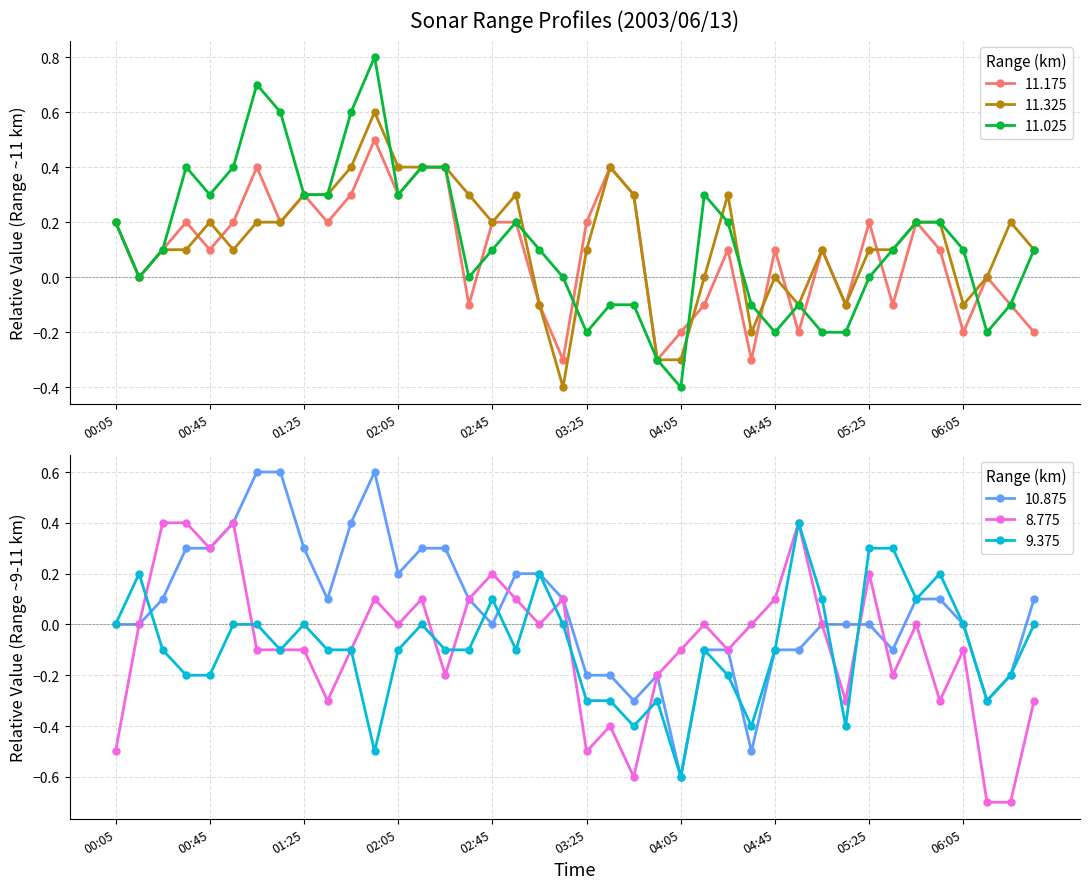

What is the label of the 10th point from the right?

2003/06/13 05:05